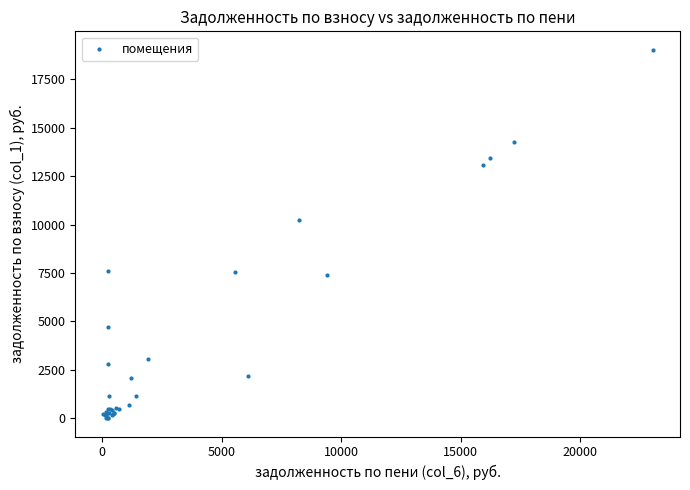

What Y value in the scatter plot is closest to 9517?

10216.4